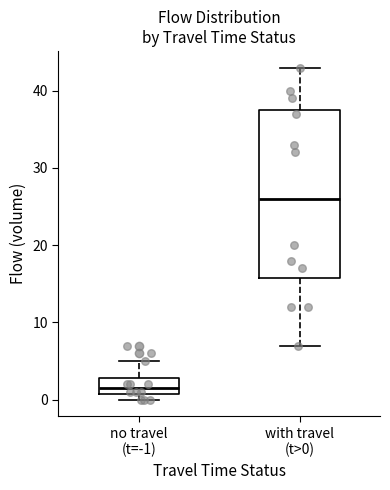

Reading left to right, read every box against the y-axis: the position of its median line, the range the box covers, and the ends of its whiskers. The values are not printed on the chart, so give them approximately, as read against the axis.

no travel (t=-1): median 2, box 1 to 3, whiskers 0 to 5
with travel (t>0): median 26, box 16 to 38, whiskers 7 to 43